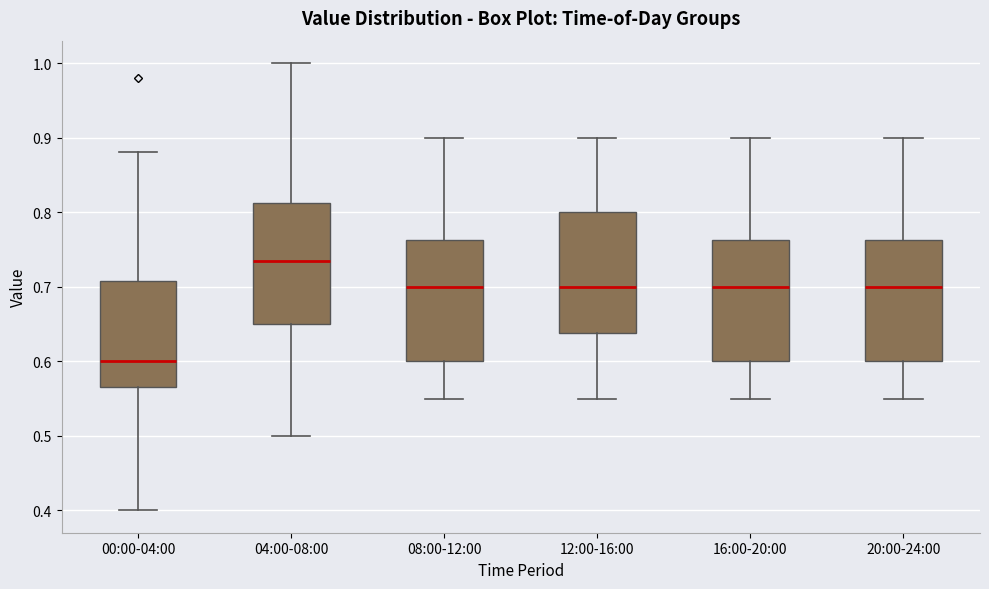

Reading left to right, transcribe this box plot: for each box, give where its median line is, the range the box spans, and where its two whiskers end, as read against the y-axis. The values are not printed on the chart, so give them approximately, as read against the axis.

00:00-04:00: median 0.60, box 0.57 to 0.71, whiskers 0.40 to 0.88
04:00-08:00: median 0.74, box 0.65 to 0.81, whiskers 0.50 to 1.00
08:00-12:00: median 0.70, box 0.60 to 0.76, whiskers 0.55 to 0.90
12:00-16:00: median 0.70, box 0.64 to 0.80, whiskers 0.55 to 0.90
16:00-20:00: median 0.70, box 0.60 to 0.76, whiskers 0.55 to 0.90
20:00-24:00: median 0.70, box 0.60 to 0.76, whiskers 0.55 to 0.90